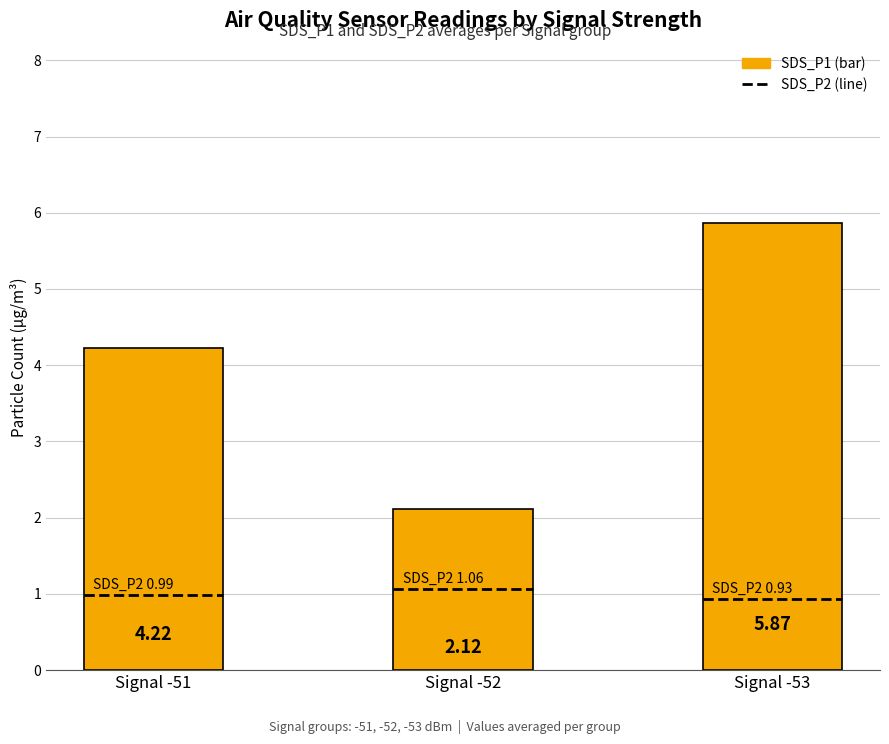

Approximately how many times larger is the value at Signal -51 compared to Signal -53?

0.7